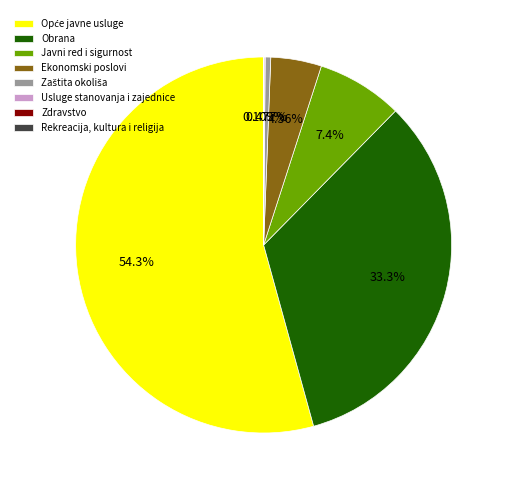

Is there a majority slice in this chart?

Yes